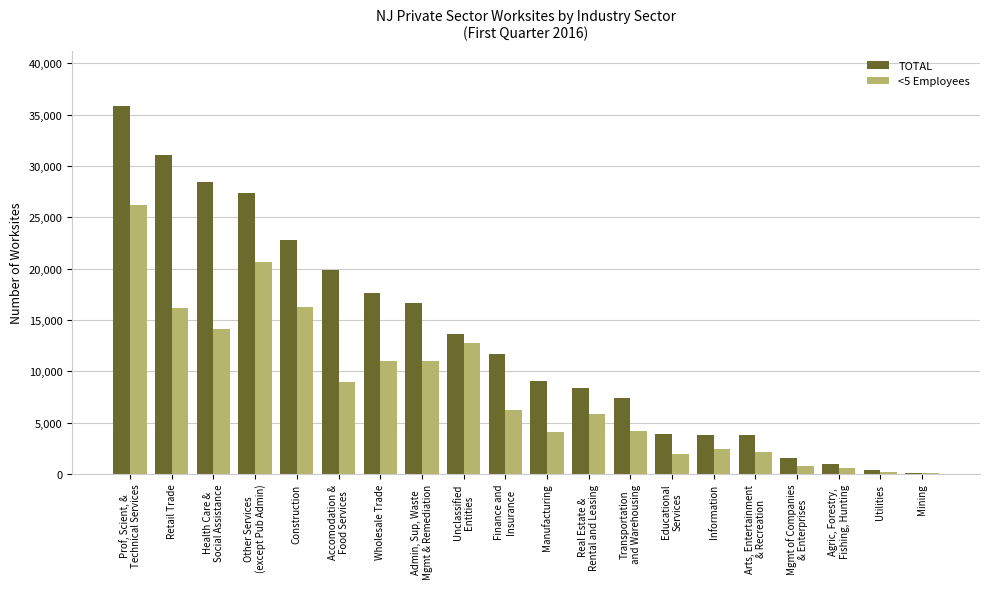

What is the sum of all TOTAL values?

264399